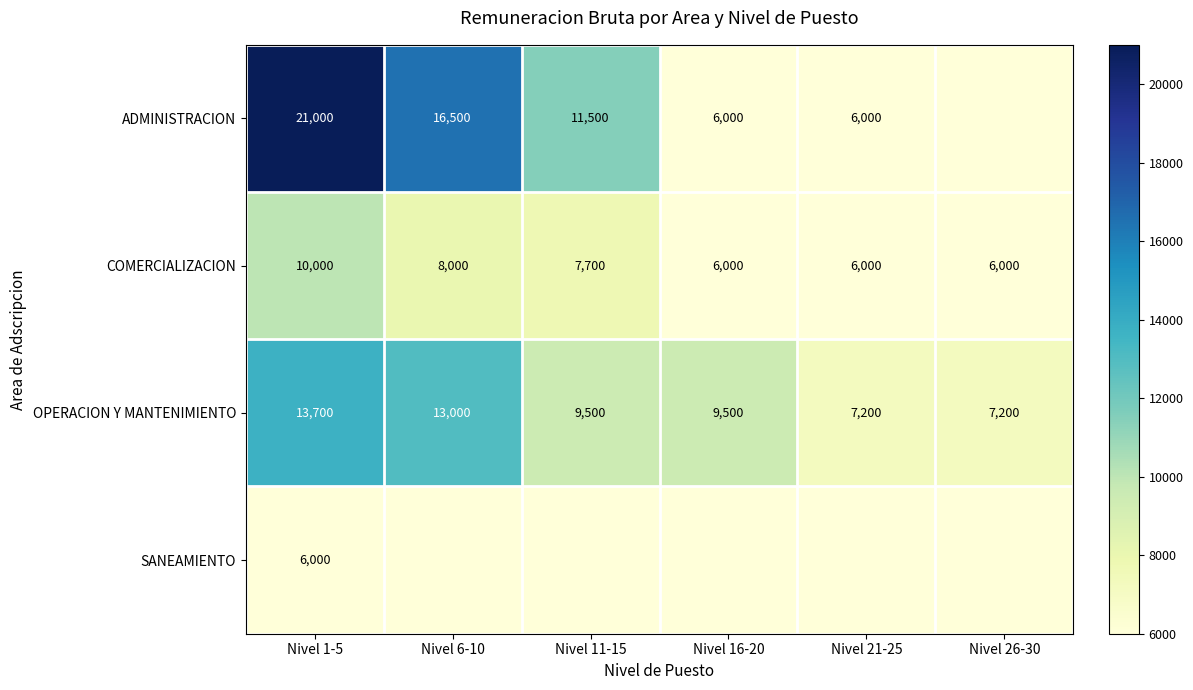

At which label does OPERACION Y MANTENIMIENTO first exceed 9500?

Nivel 1-5